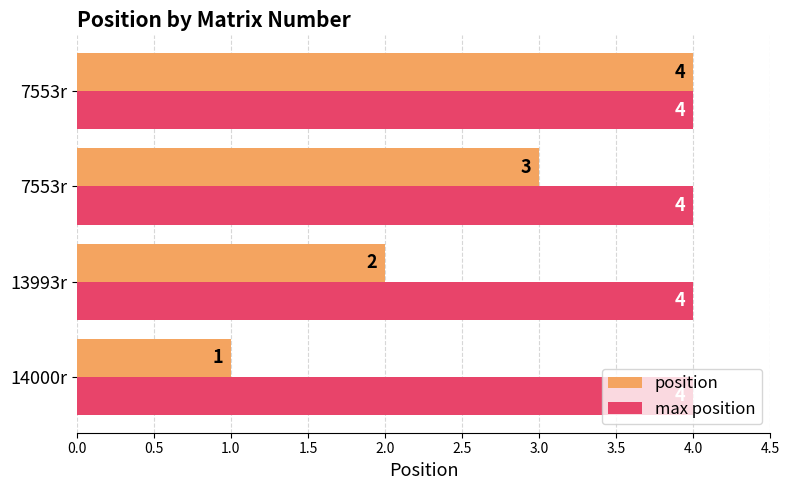

Which series has the largest range (max minus min)?

position